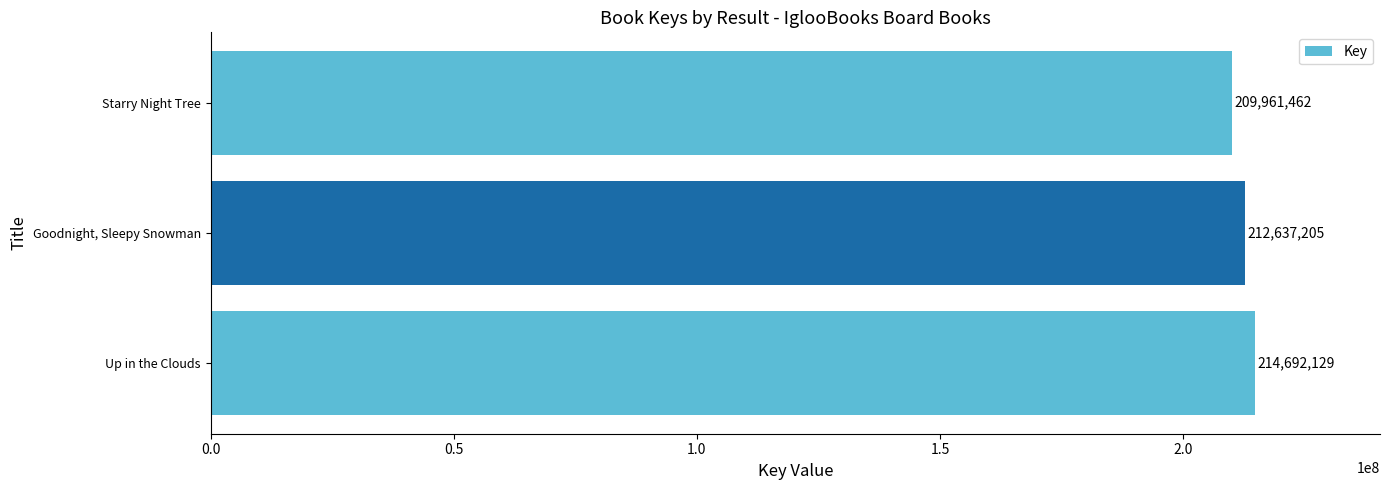

Does the chart contain stacked bars?

No